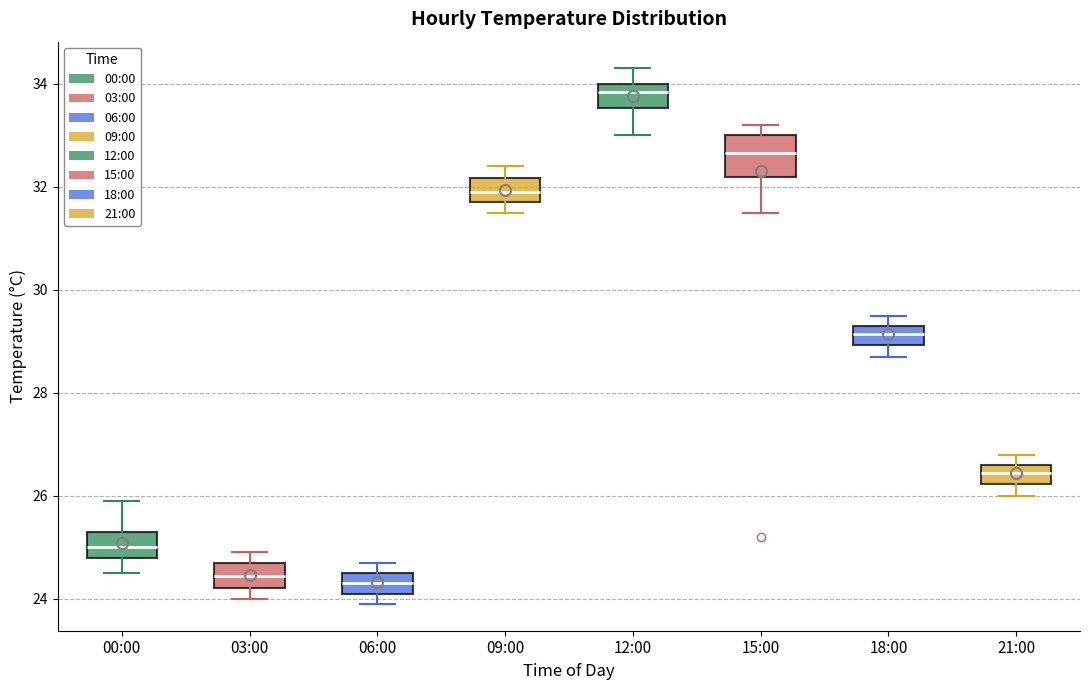

Where does the upper whisker of the box for 09:00 end on the y-axis? The values are not printed on the chart, so give them approximately, as read against the axis.

32.4